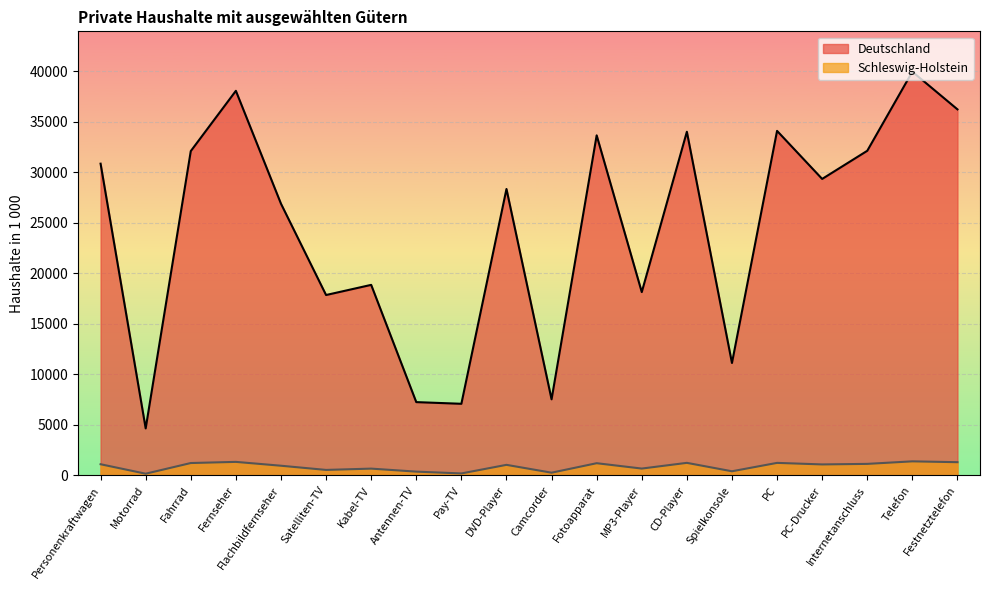

True or false: Schleswig-Holstein and Deutschland cross at least once.

False